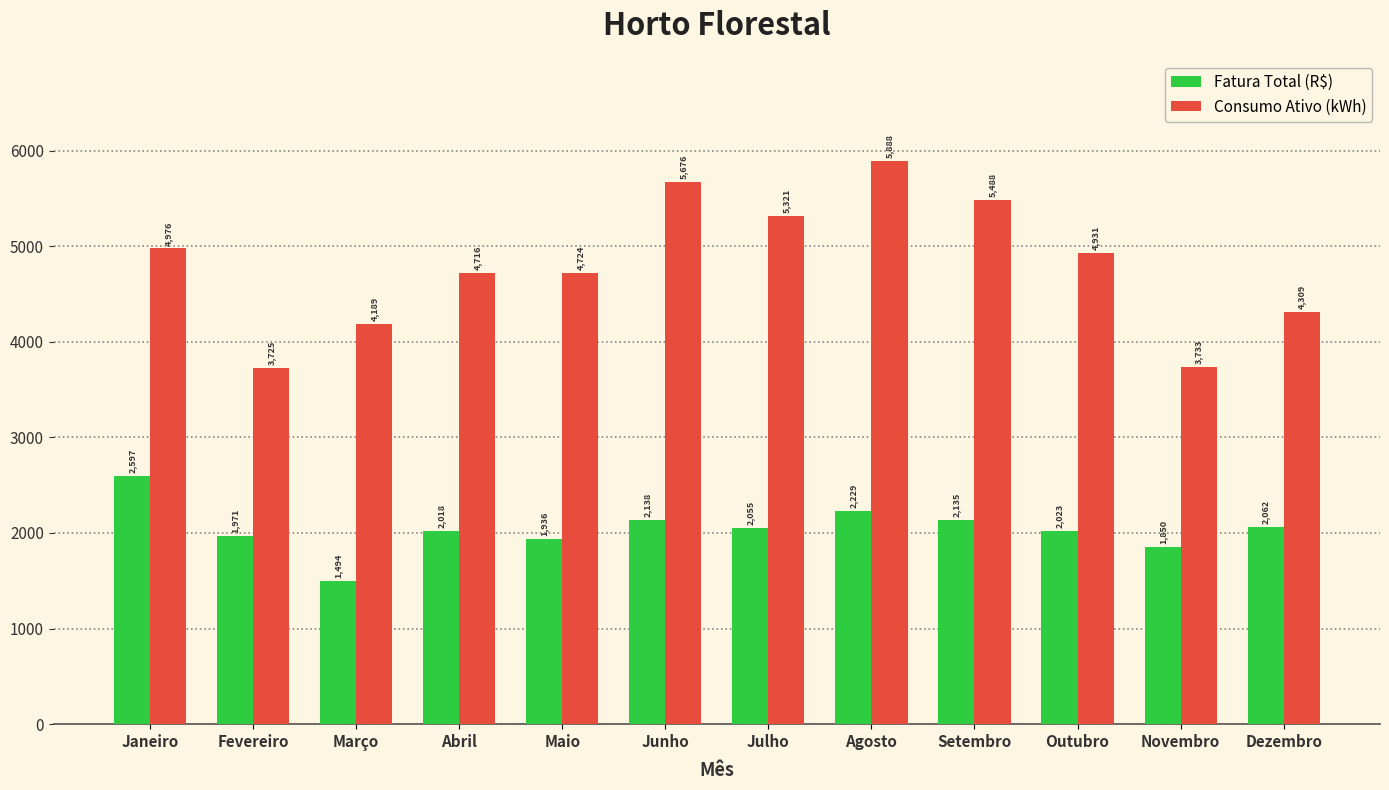

At which label does Consumo Ativo (kWh) reach its peak?

Agosto